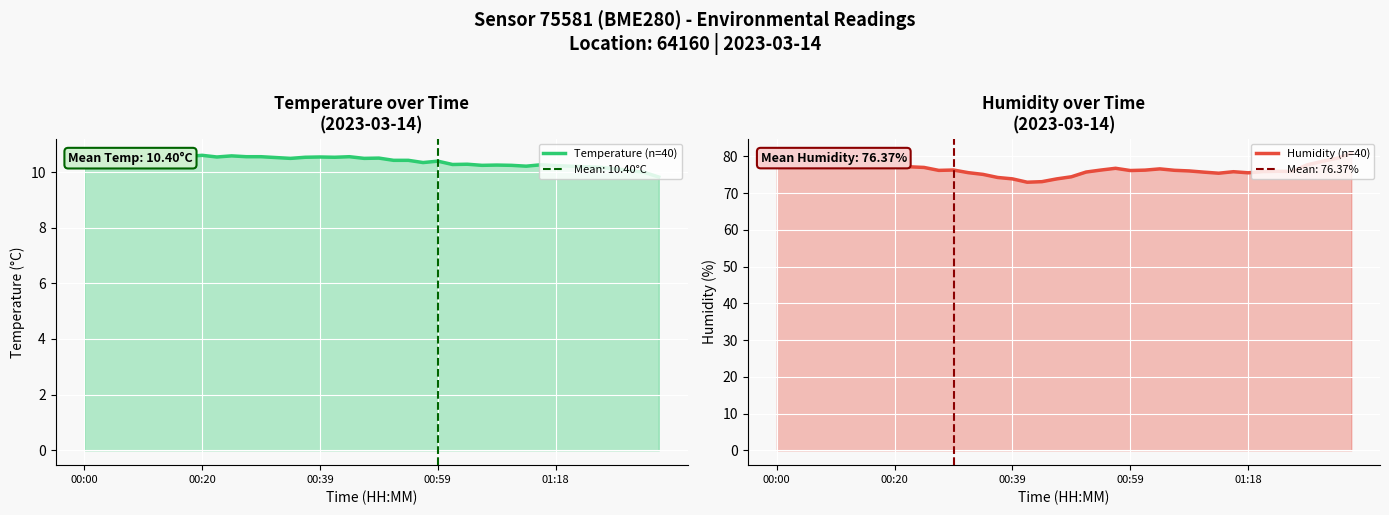

The Humidity (%) series shows 75.6 at 13. True or false?

True